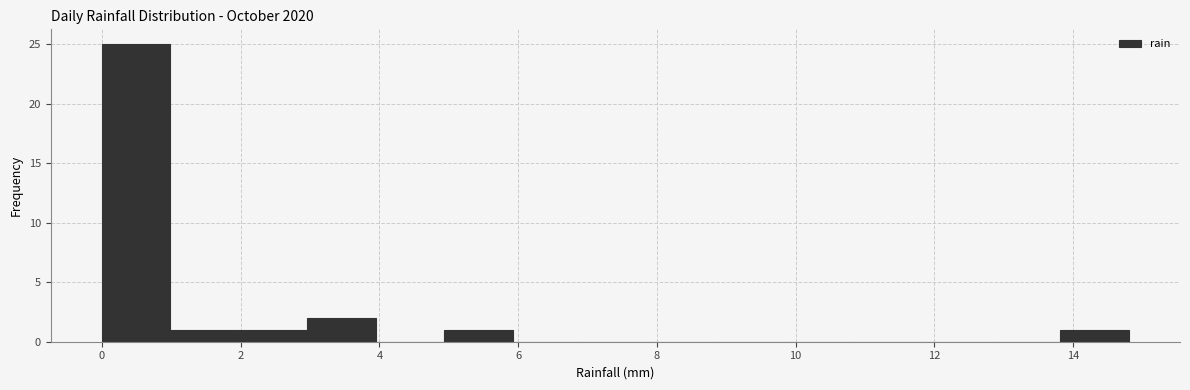

Reading left to right, transcribe this chart: for each bar, give the range it covers on the x-axis and its height. Neither the bar edges nor the heights are printed on the chart, so give them approximately, as read against the axes.

0.0 to 1.0: 25
1.0 to 2.0: 1
2.0 to 3.0: 1
3.0 to 4.0: 2
4.0 to 5.0: 0
5.0 to 6.0: 1
6.0 to 7.0: 0
7.0 to 7.8: 0
7.8 to 8.8: 0
8.8 to 9.8: 0
9.8 to 10.8: 0
10.8 to 11.8: 0
11.8 to 12.8: 0
12.8 to 13.8: 0
13.8 to 14.8: 1